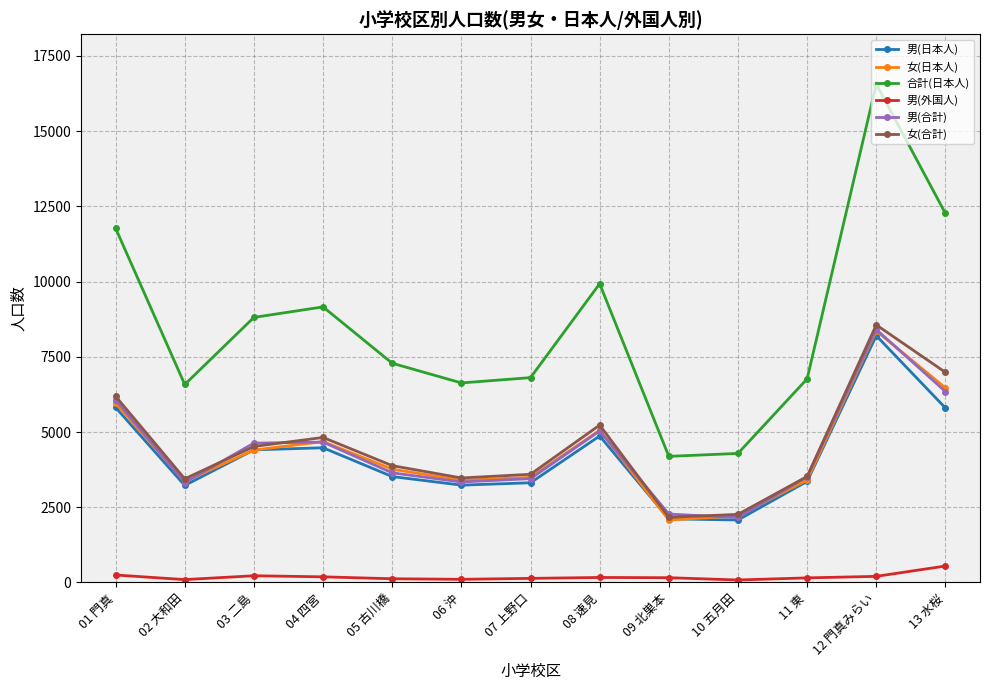

The value of 女(合計) at 10 五月田 is 1416. True or false?

False